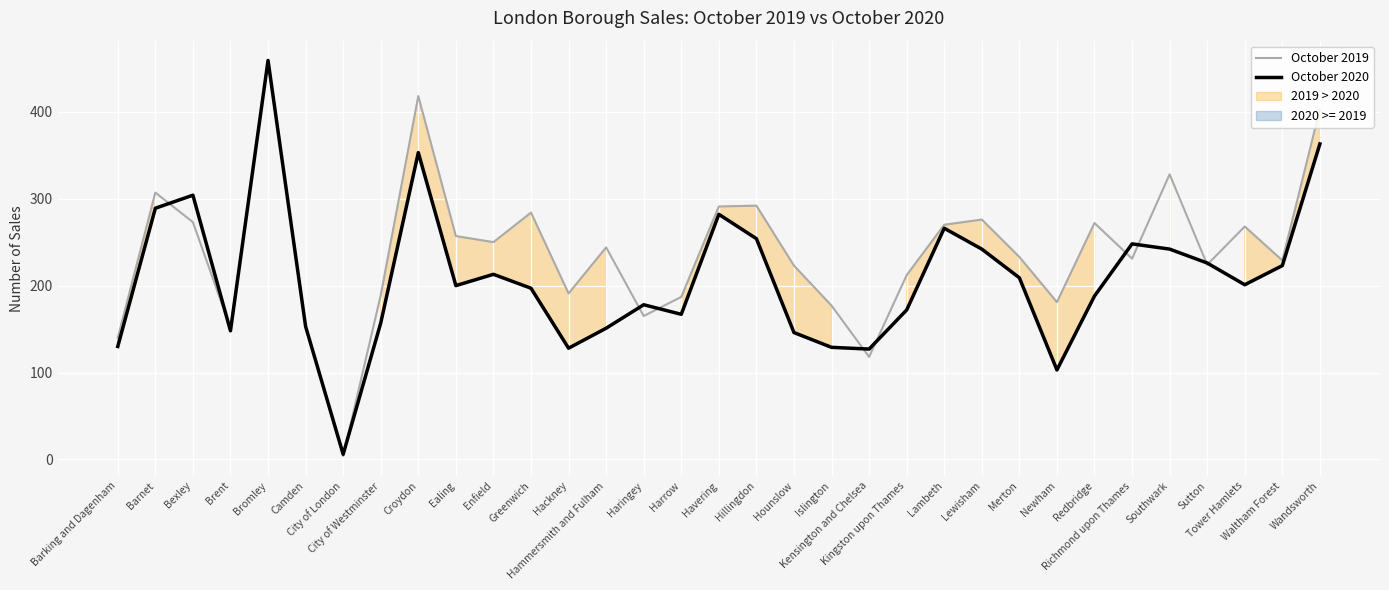

The October 2019 series shows 108 at Enfield. True or false?

False